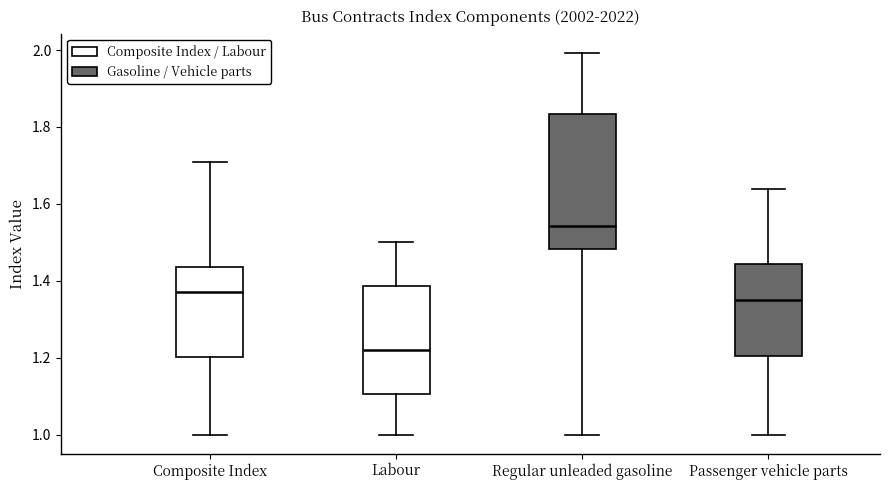

Which box's median line is the lowest?

Labour